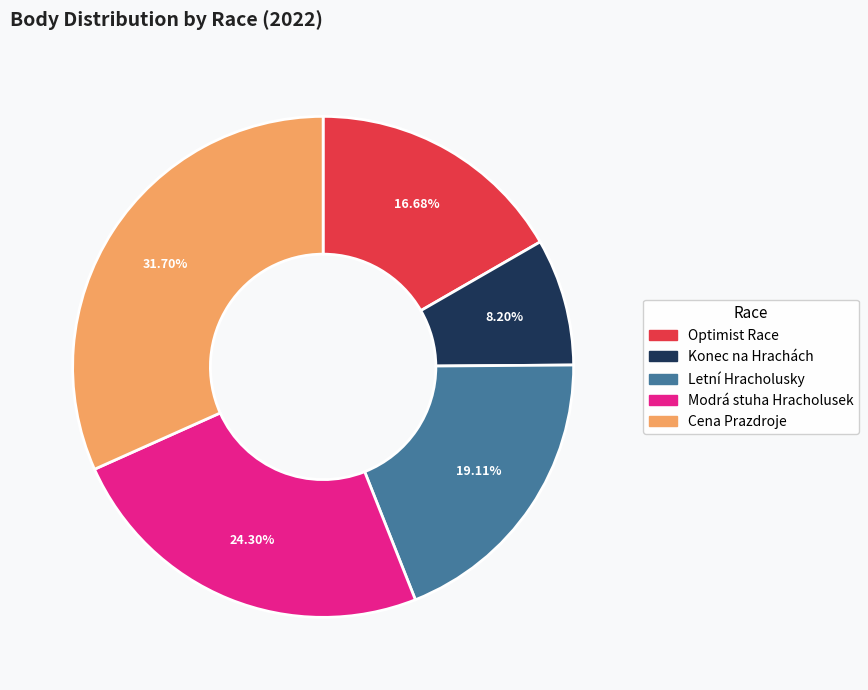

True or false: Cena Prazdroje accounts for 45% of the total.

False